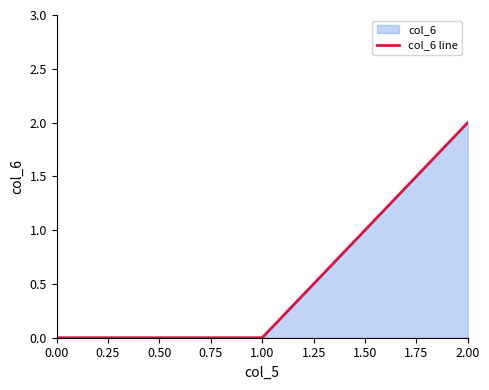

The value at 0.00 is 0. True or false?

True